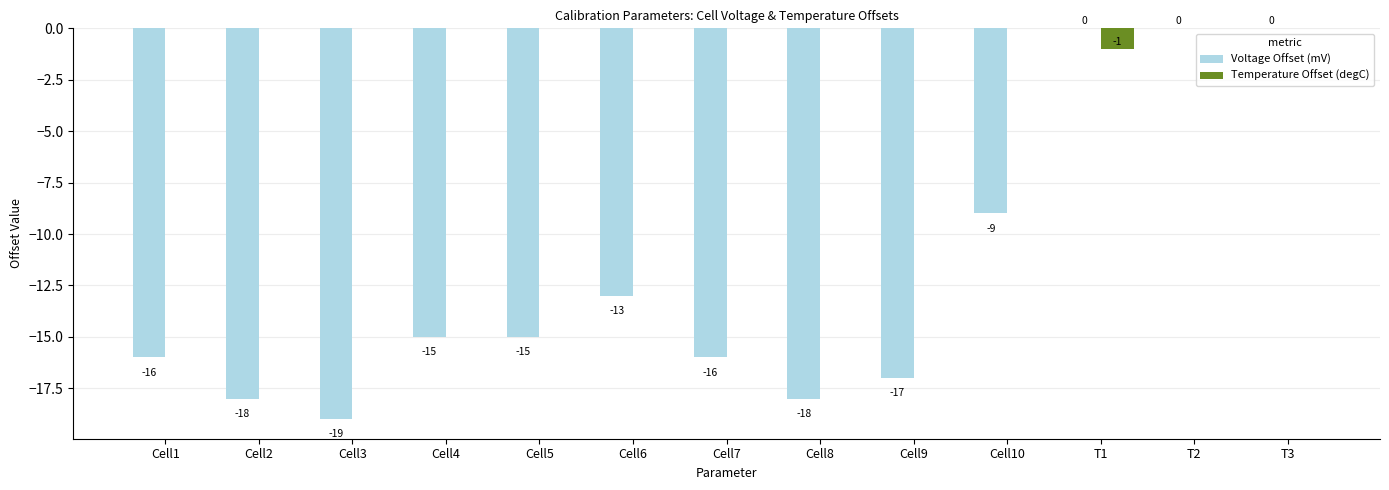

Reading left to right, list all the values displayed in this chart.

Voltage Offset (mV): -16	-18	-19	-15	-15	-13	-16	-18	-17	-9	0	0	0
Temperature Offset (degC): 0	0	0	0	0	0	0	0	0	0	-1	0	0